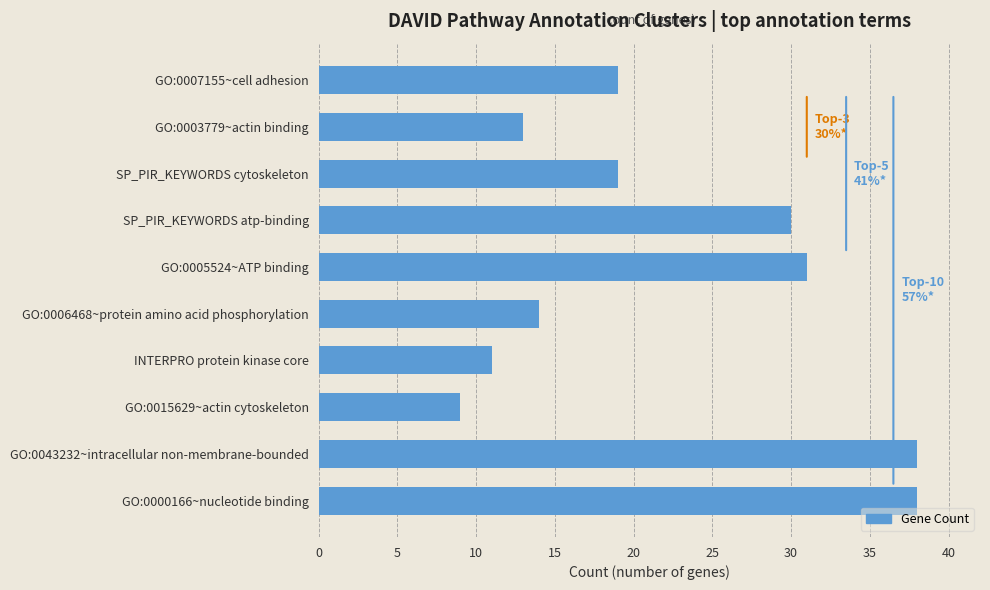

Between GO:0043232~intracellular non-membrane-bounded and SP_PIR_KEYWORDS atp-binding, which is larger?

GO:0043232~intracellular non-membrane-bounded